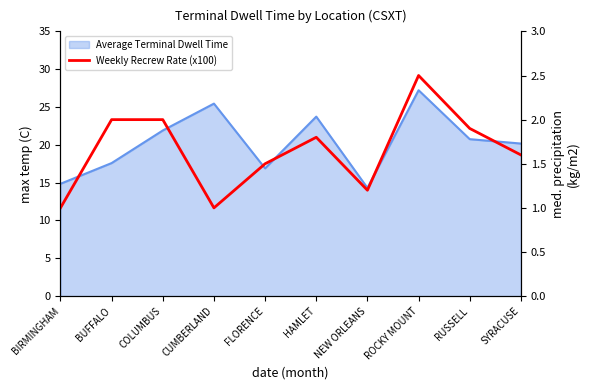

What is the difference between the maximum and minimum values?

1.5